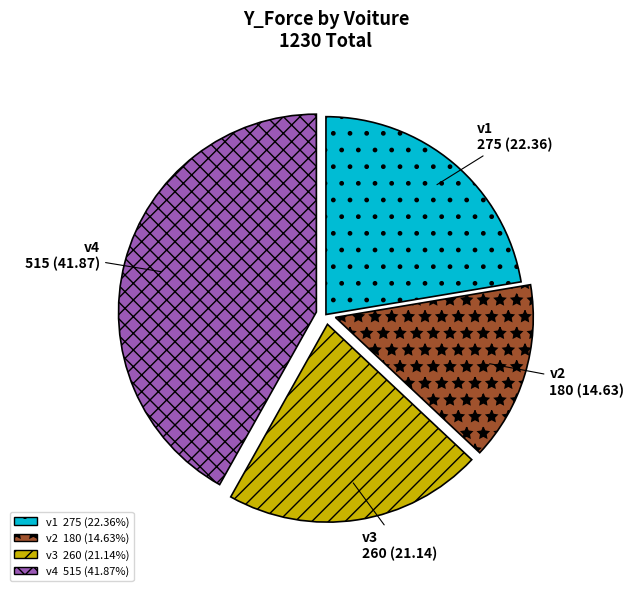

Rank the categories by value from lowest to highest.

v2, v3, v1, v4